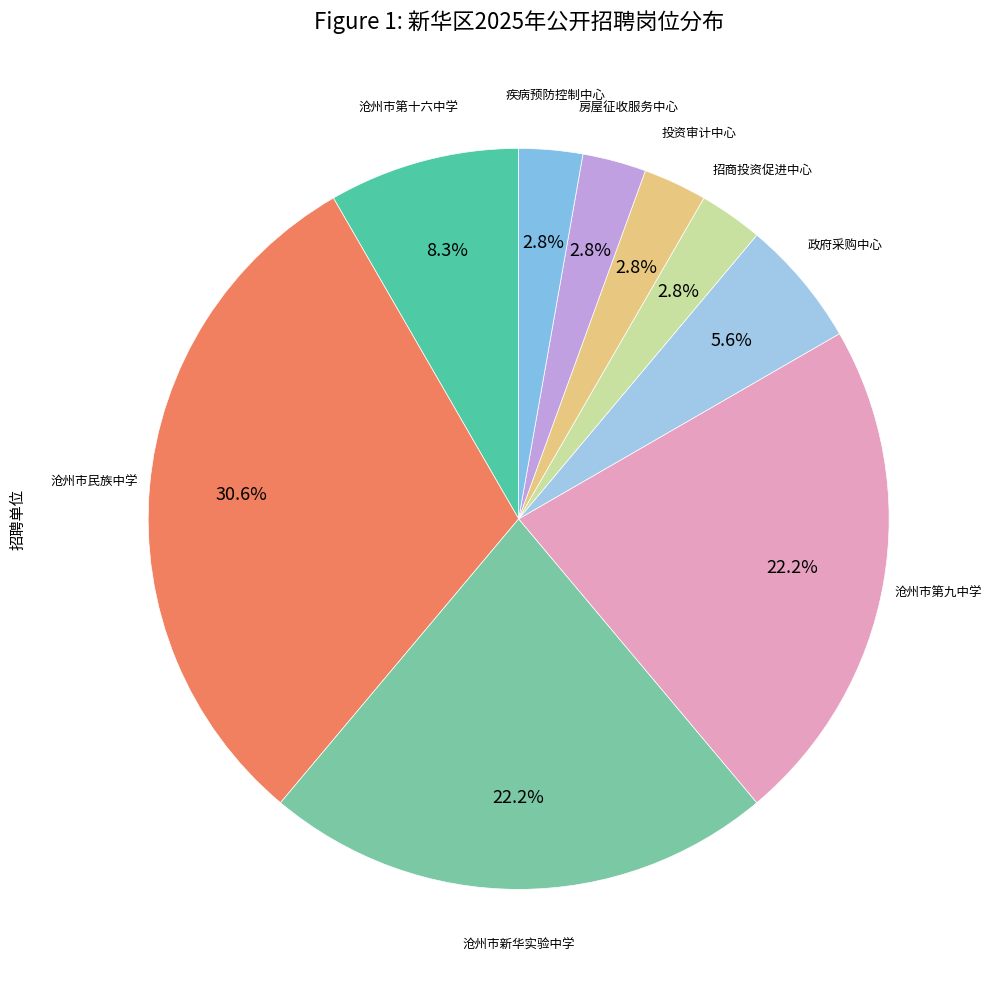

Do 疾病预防控制中心 and 招商投资促进中心 together represent more than half of the pie?

No